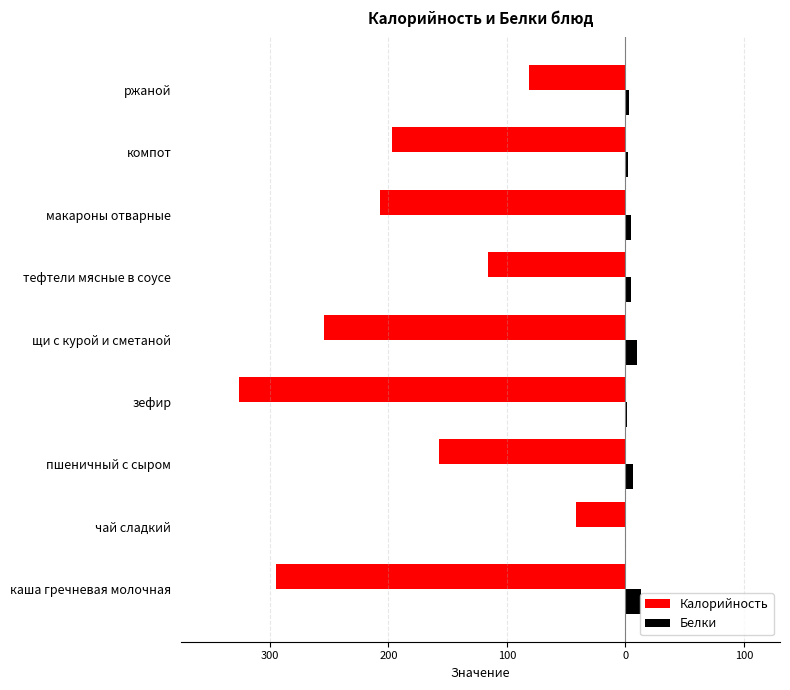

What are all the series names shown in the legend?

Калорийность, Белки